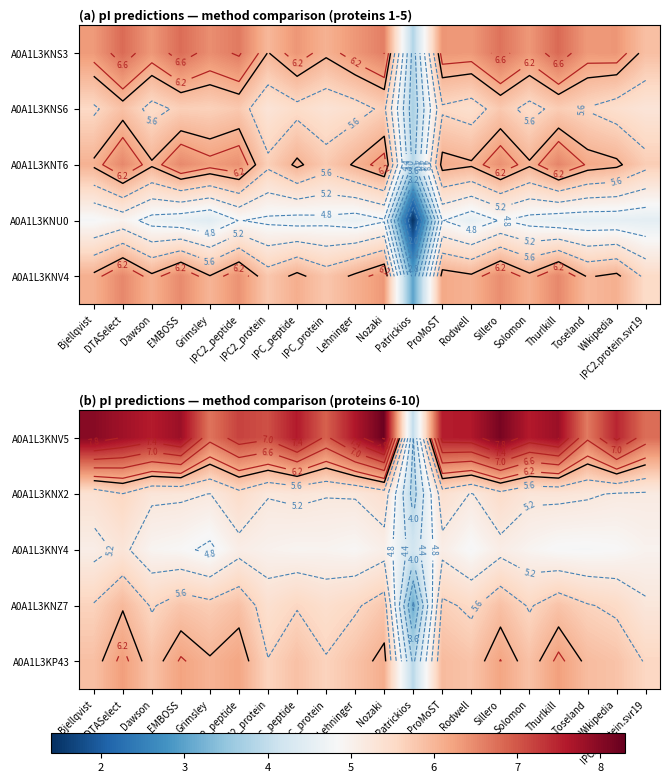

Which has a higher value, IPC_peptide or Thurlkill?

Thurlkill